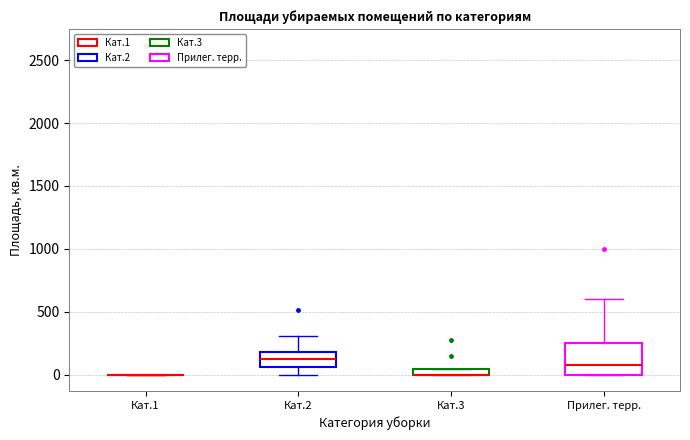

Comparing the boxes themselves (not the whiskers), which one is the tallest?

Прилег. терр.